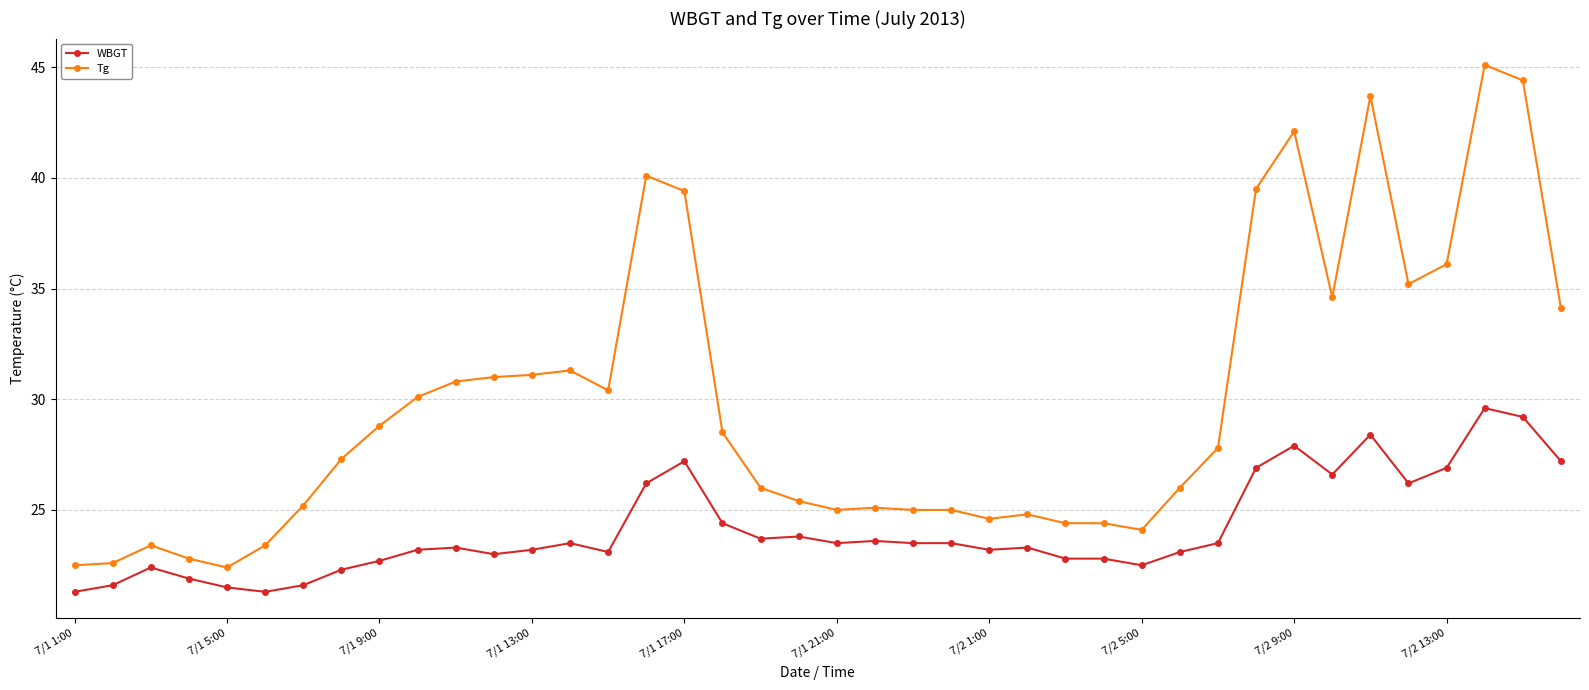

Which series has the widest spread of values?

Tg